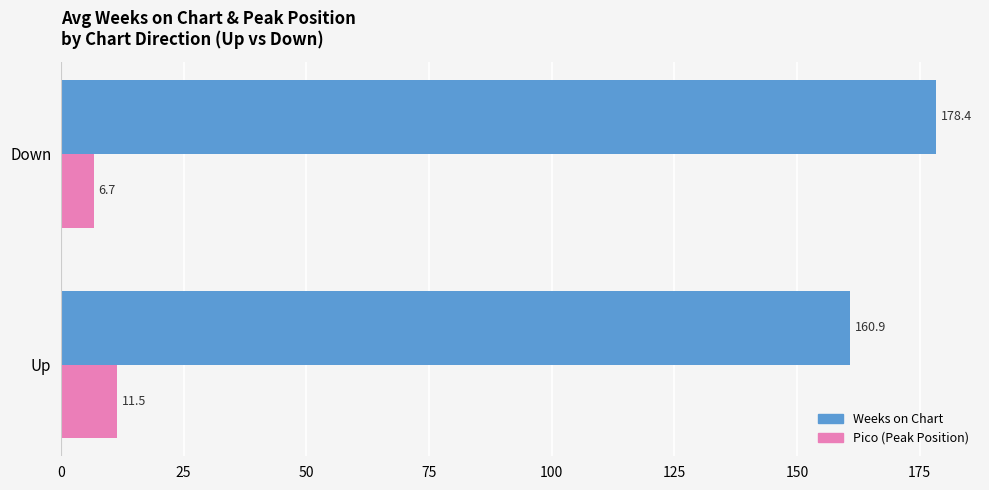

What is the spread (max minus min) of values at Down?

171.7